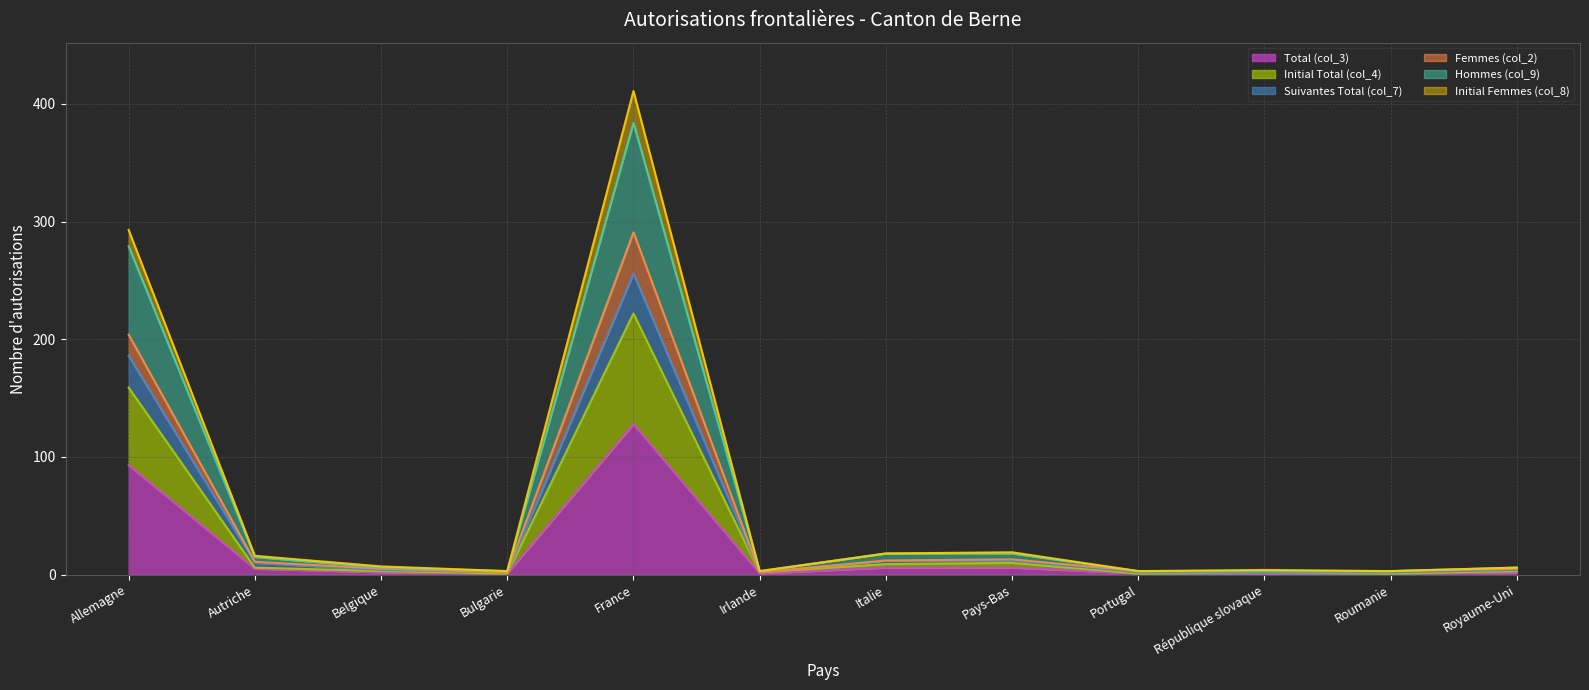

True or false: Initial Total (col_4) has a value of 1 at République slovaque.

False